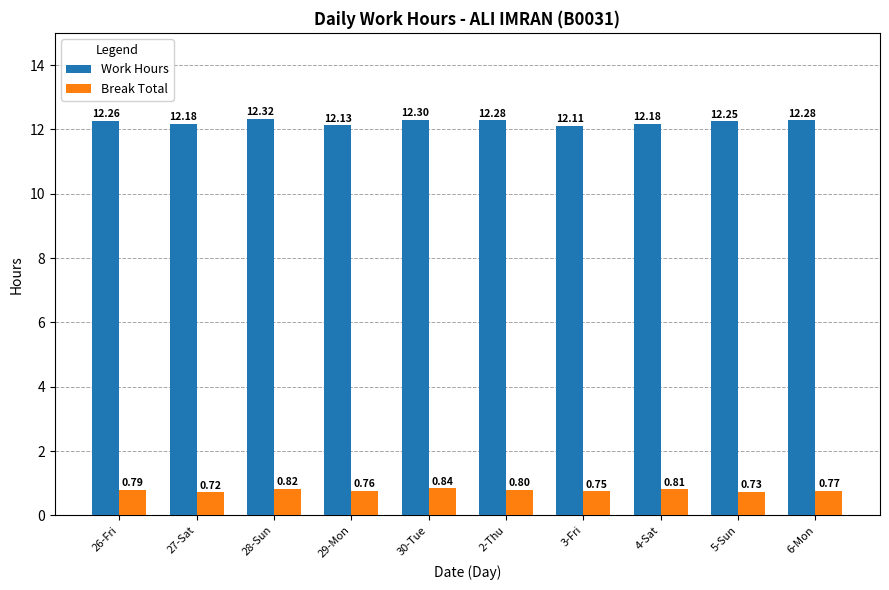

Which category has the lowest value in the Work Hours series?

3-Fri